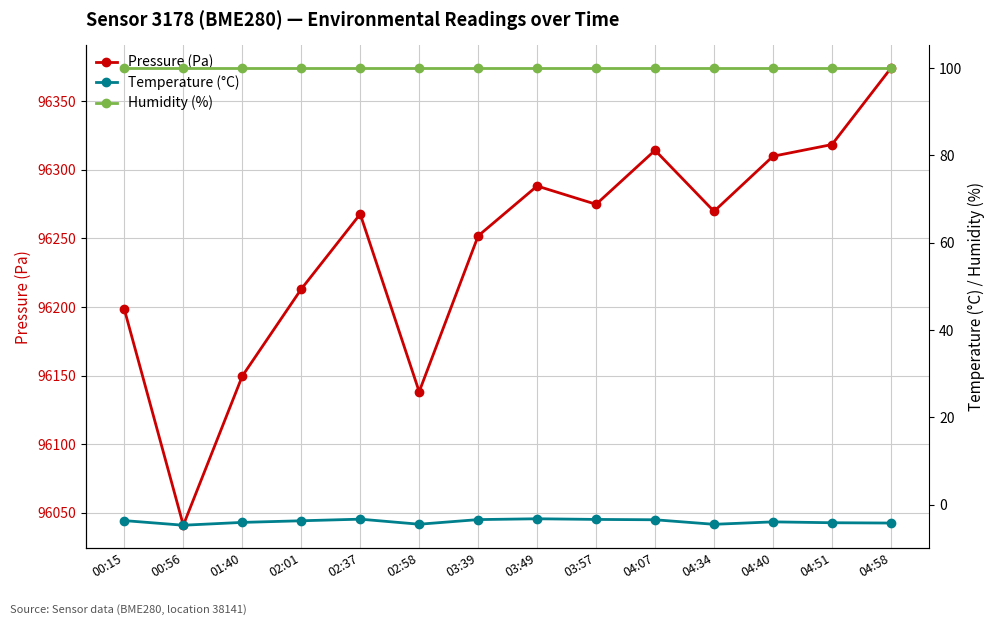

What is the average value of the Temperature (°C) series?

-3.9